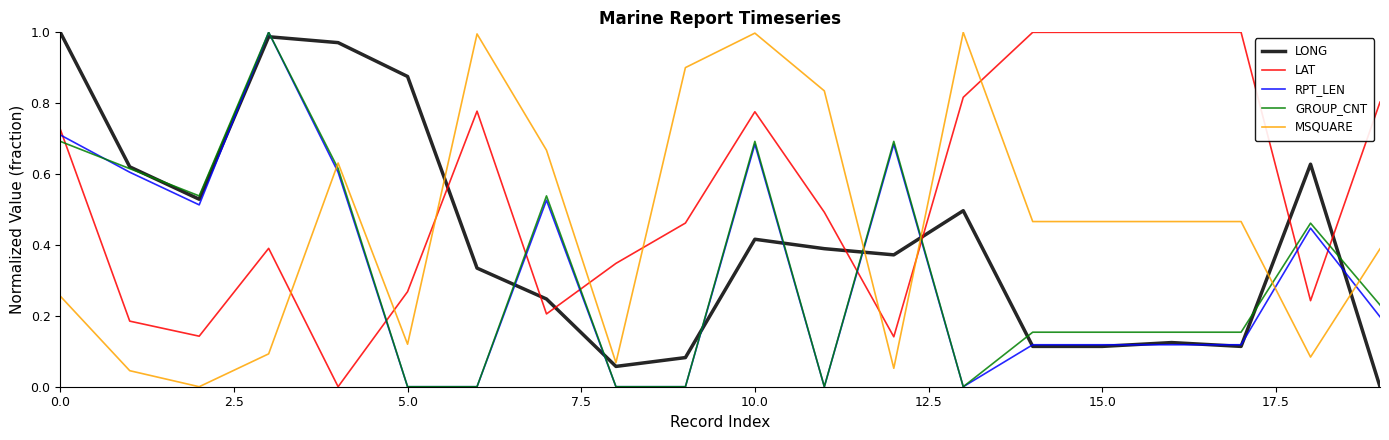

How many positive values does the LONG series have?

19